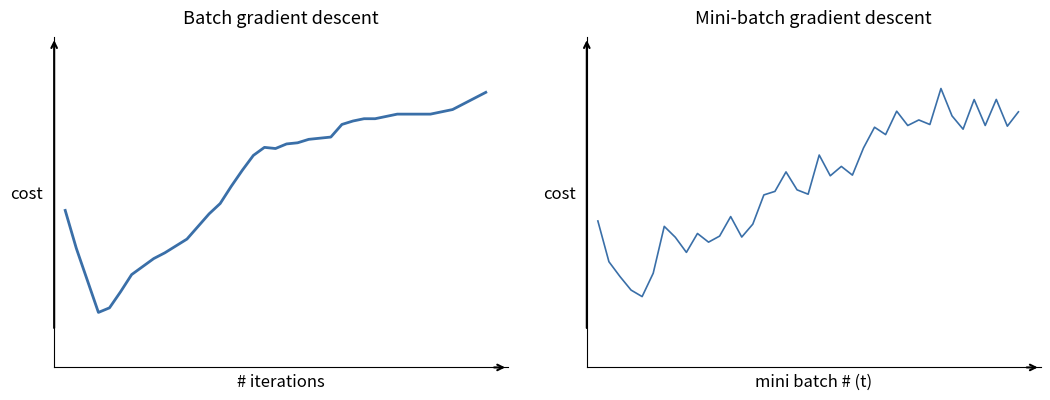

Which category has the highest value across all series?

31